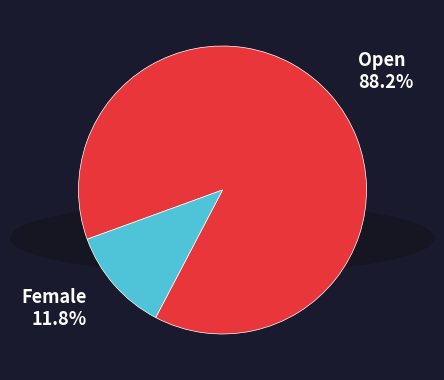

Is there any slice that represents more than half of the pie?

Yes